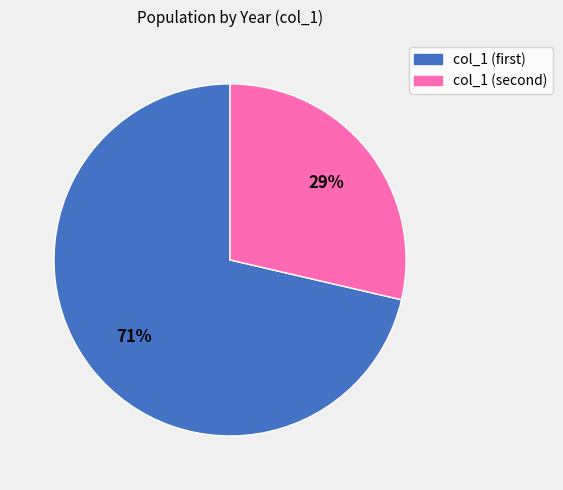

Does any single category account for the majority?

Yes